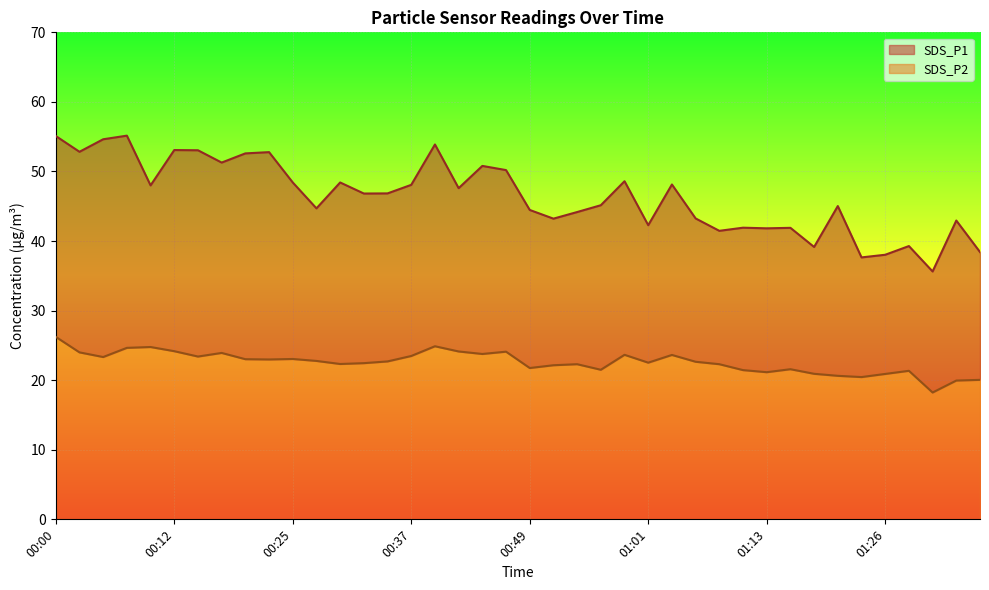

True or false: SDS_P1 and SDS_P2 cross at least once.

False